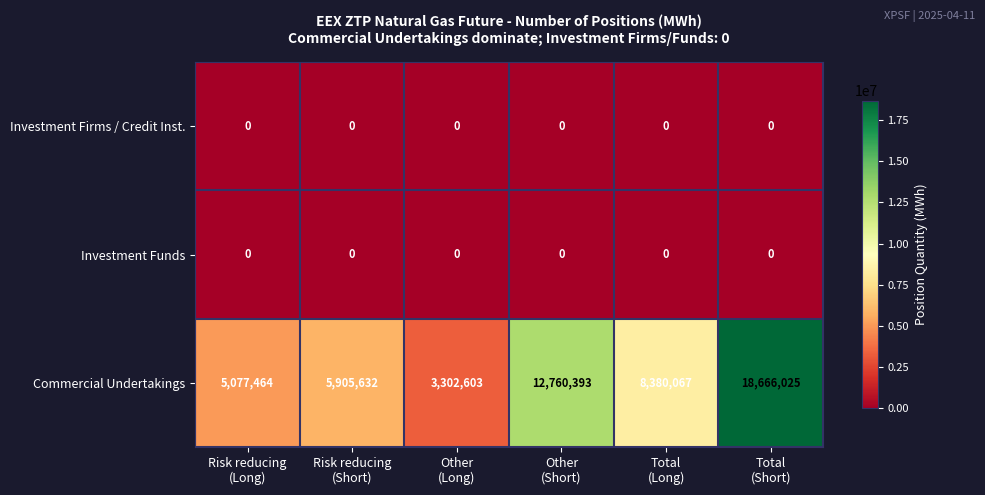

Which series has the largest total across all categories?

Commercial Undertakings